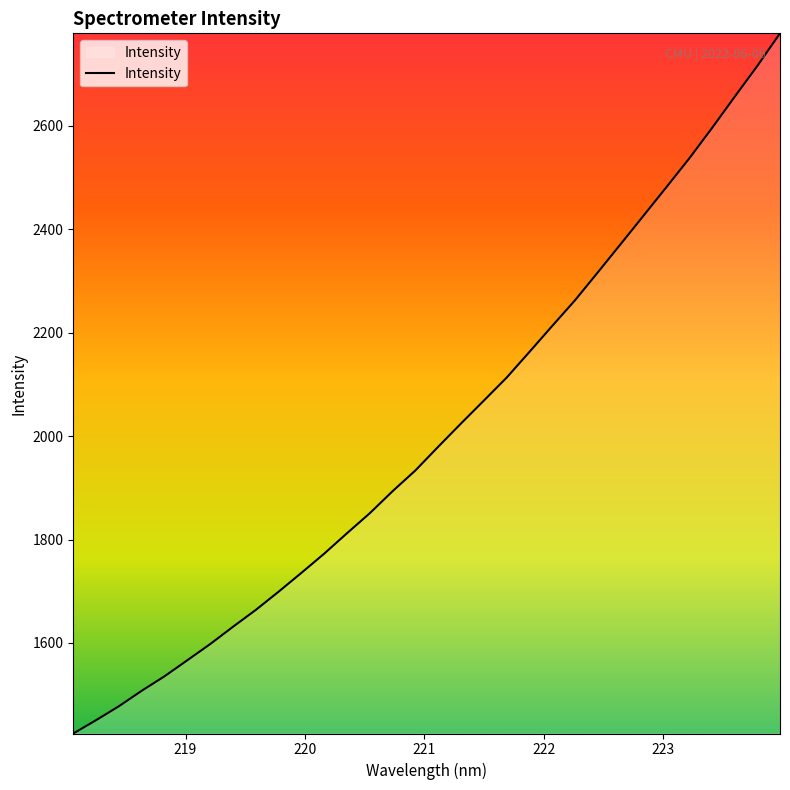

What is the smallest value displayed?

1425.0